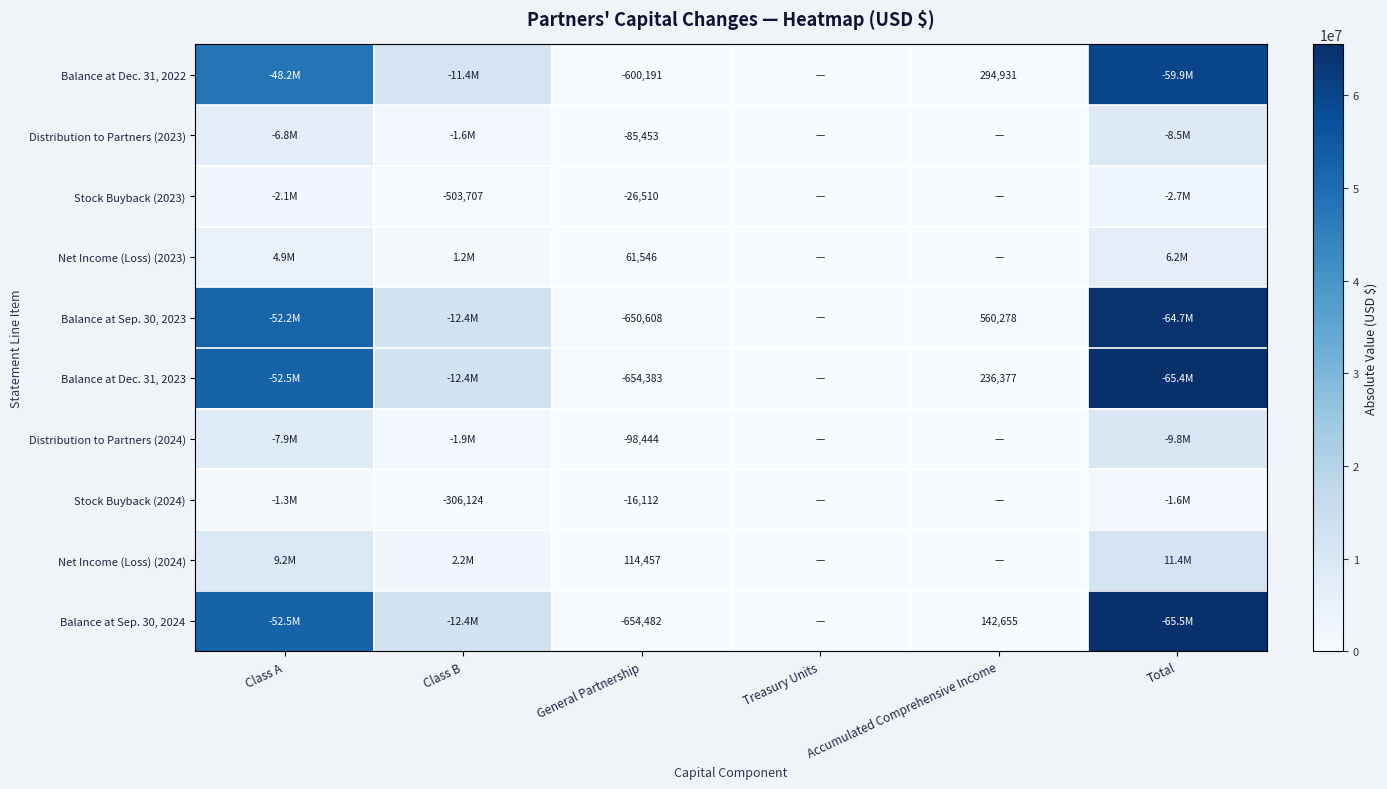

The Stock Buyback (2024) series shows -16112 at General Partnership. True or false?

True